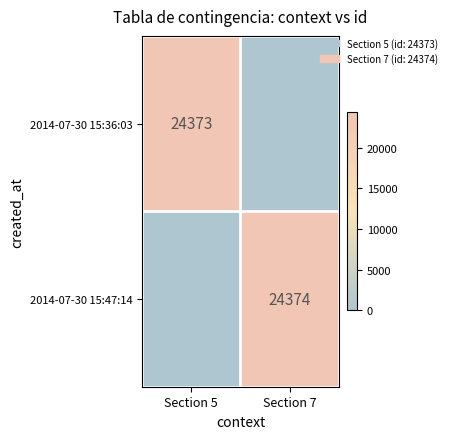

The 2014-07-30 15:47:14 series shows 24374 at Section 7. True or false?

True